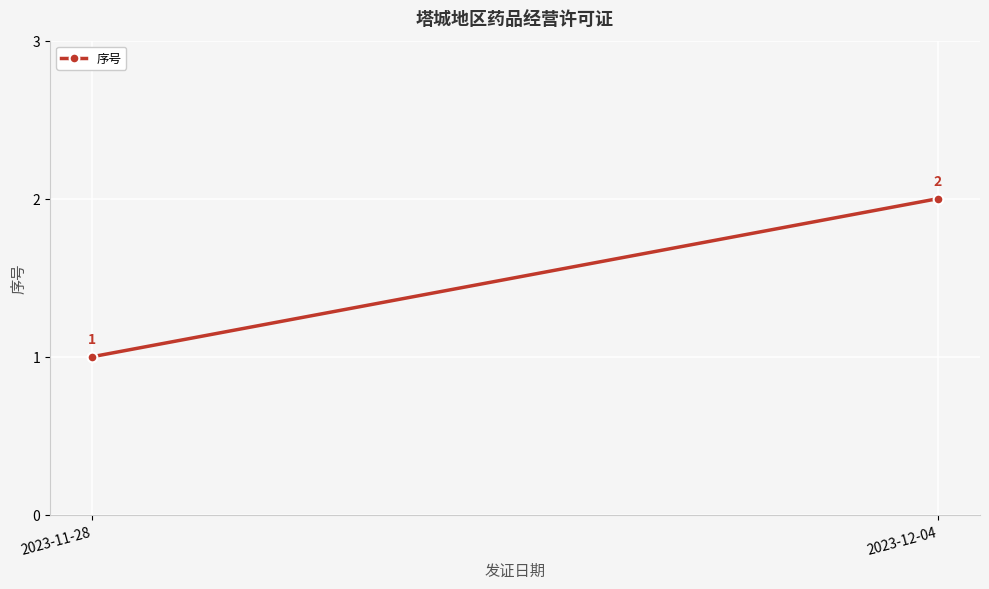

What is the label of the 1st point from the left?

2023-11-28